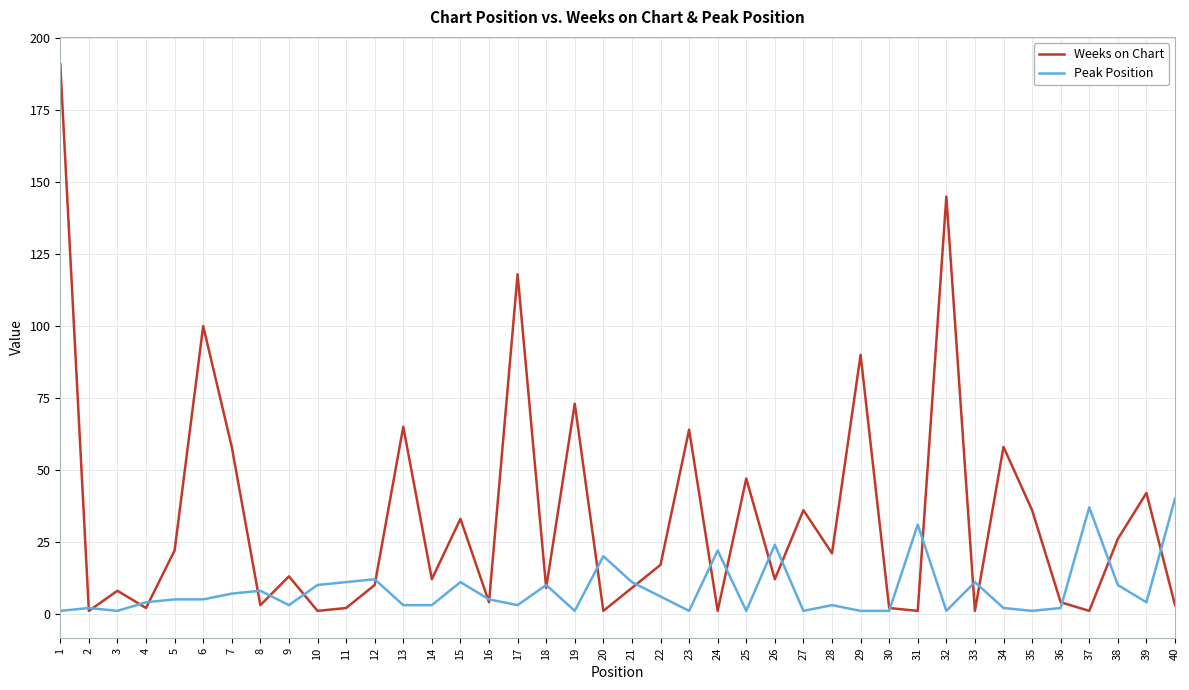

Rank the series by their average value, from lowest to highest.

Peak Position, Weeks on Chart